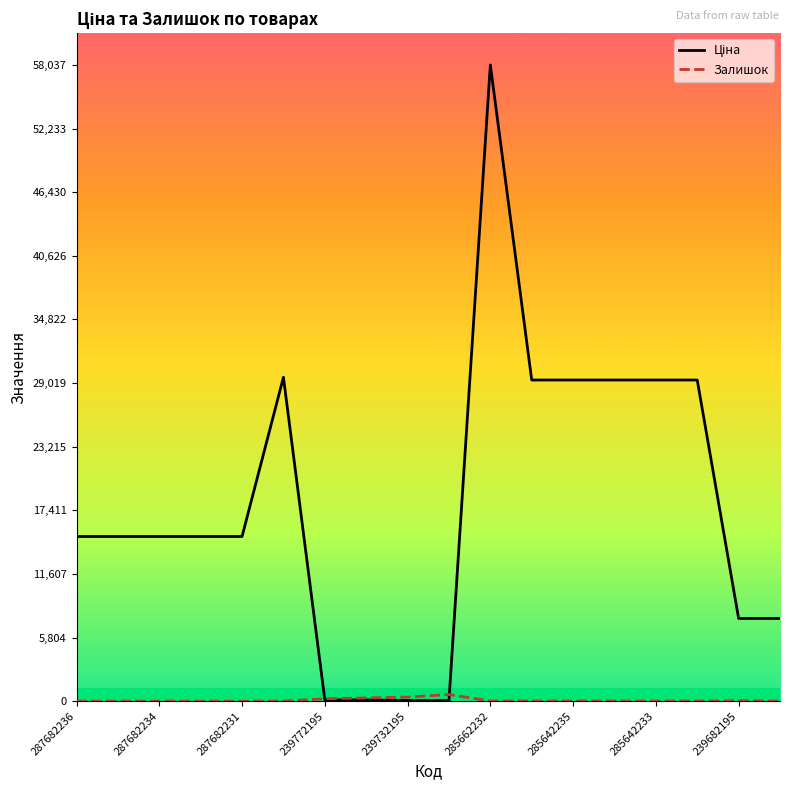

How many lines are shown in the chart?

2